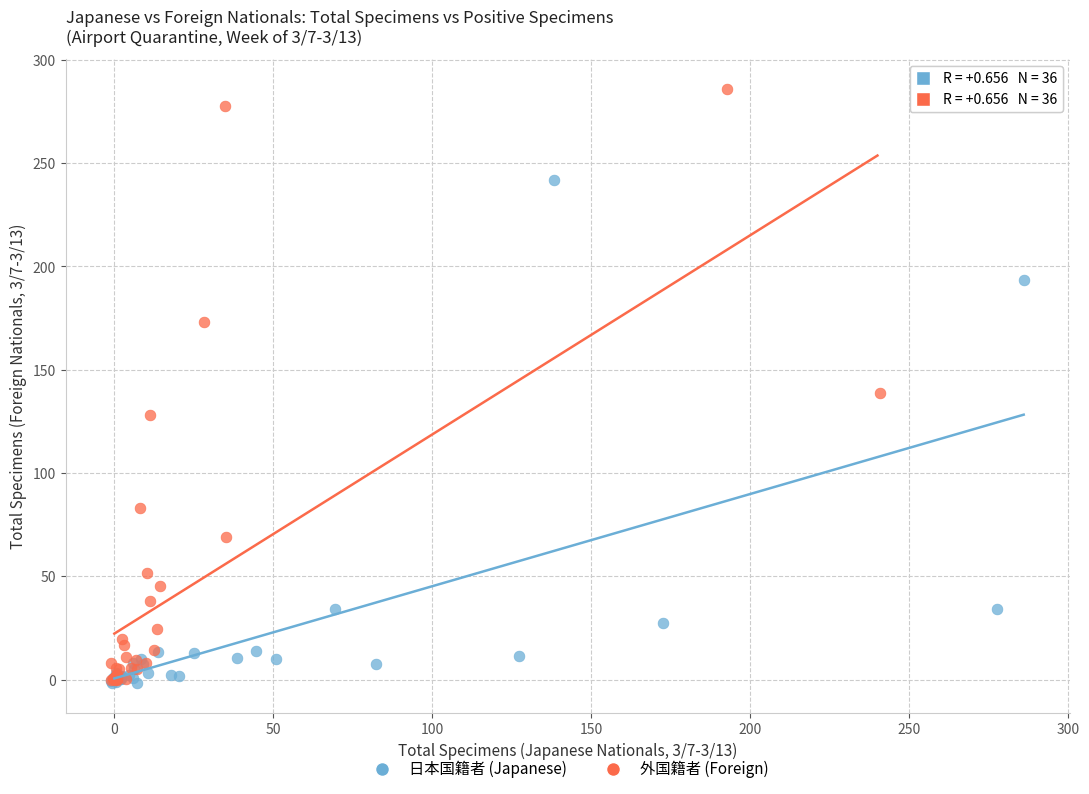

Which series has the widest spread of Y values?

外国籍者 (Foreign)